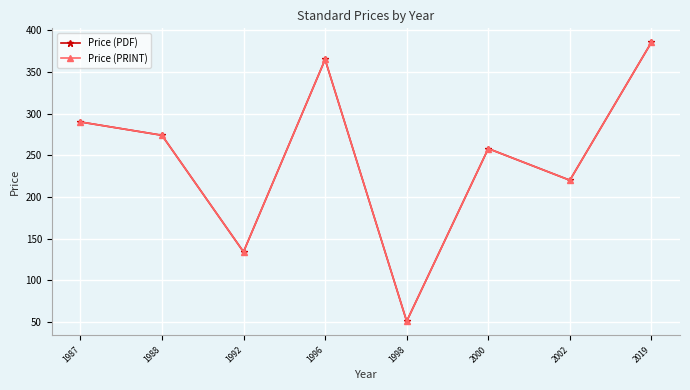

What is the total value across all series at 2002?

440.0